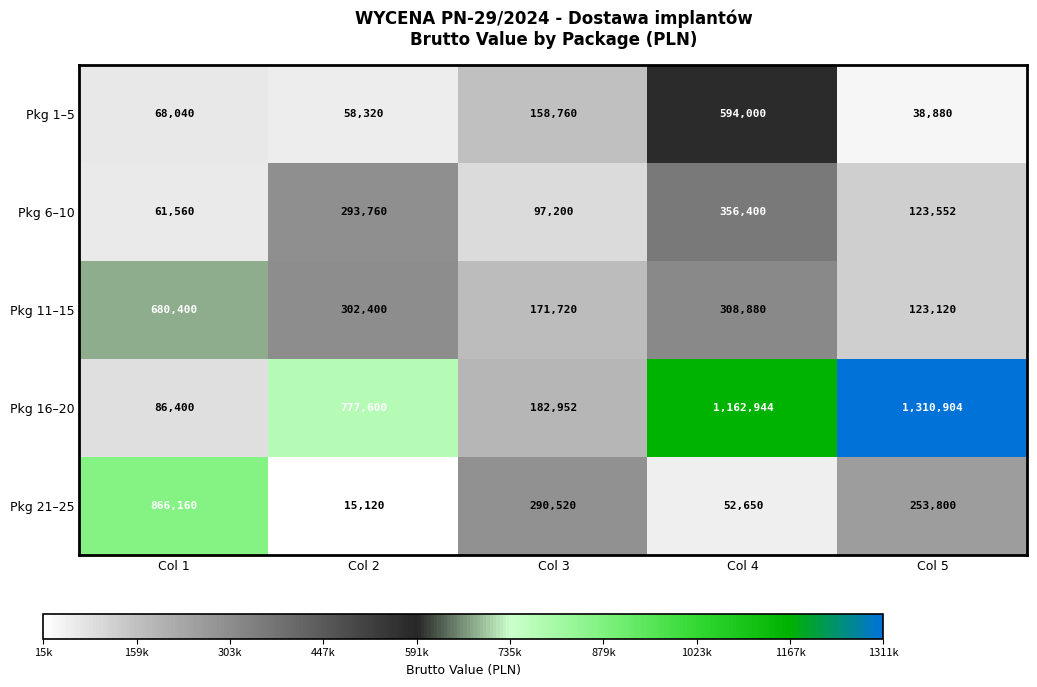

What is the difference between the maximum and minimum values in the Pkg 1–5 series?

555120